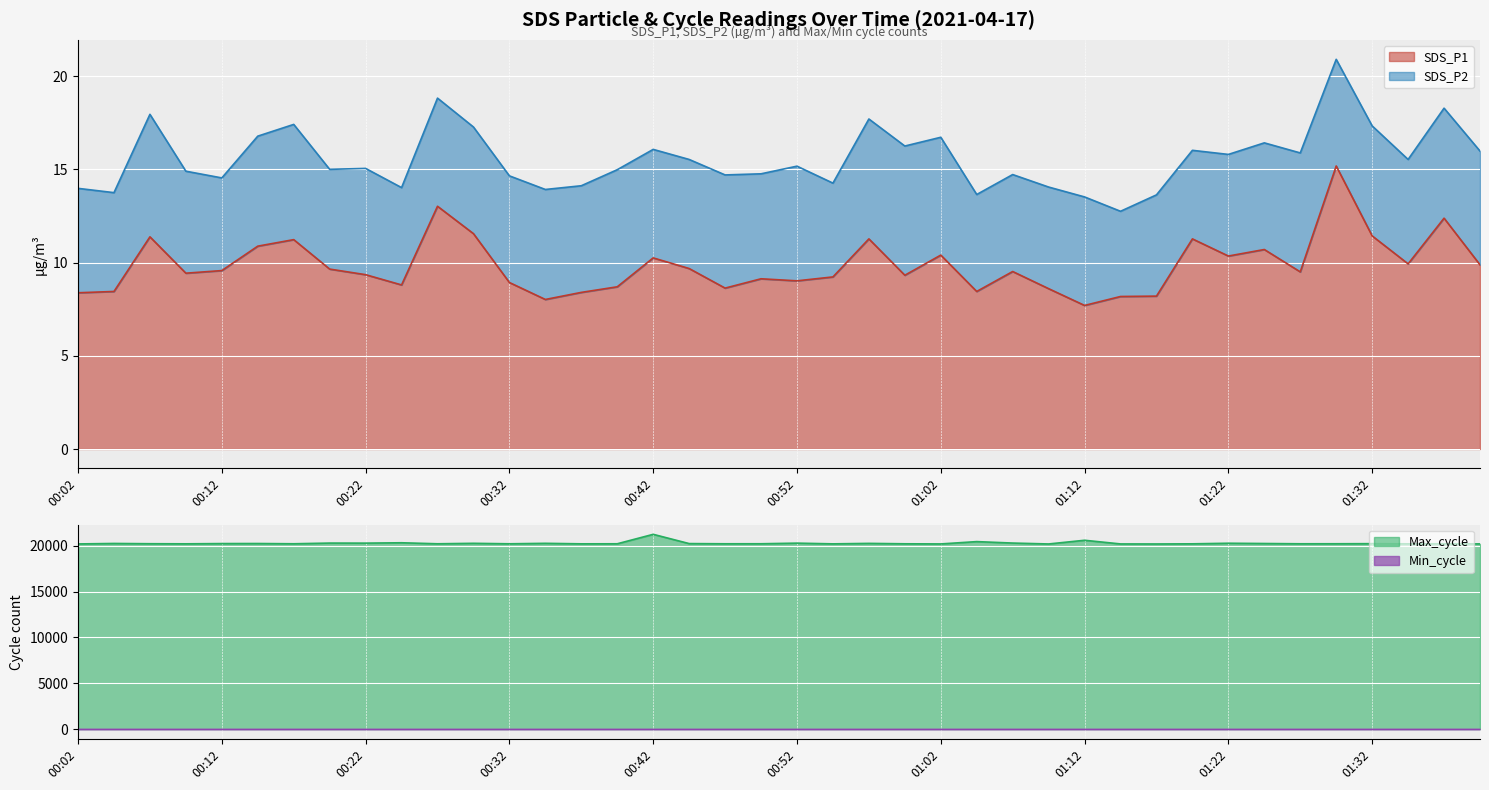

Is it true that Max_cycle equals 20321.0 at 00:24?

True